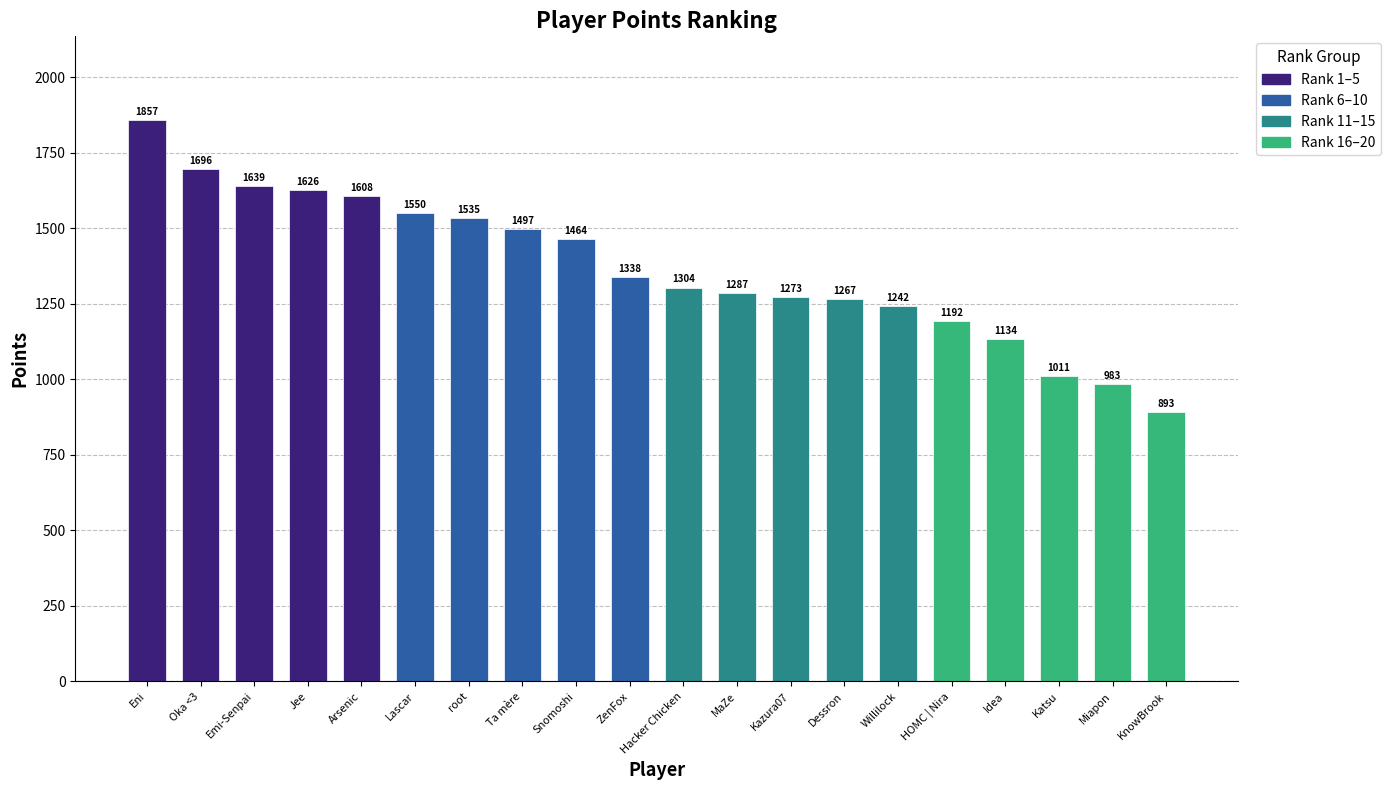

What is the value of the 17th bar from the left?

1134